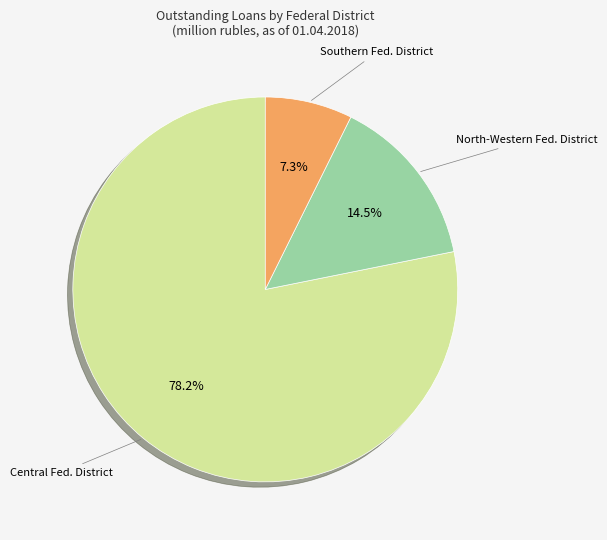

Is there a majority slice in this chart?

Yes